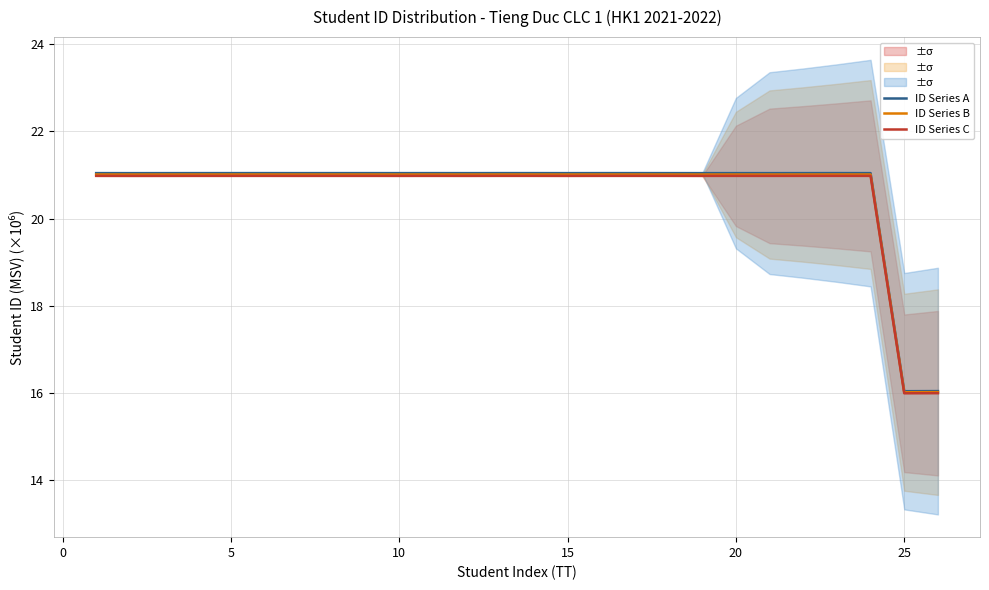

Reading left to right, what are all the values shown in this chart?

ID Series A: 21.0	21.0	21.0	21.0	21.0	21.0	21.0	21.0	21.0	21.0	21.0	21.0	21.0	21.0	21.0	21.0	21.0	21.0	21.0	21.0	21.0	21.0	21.0	21.0	16.0	16.0
ID Series B: 21.0	21.0	21.0	21.0	21.0	21.0	21.0	21.0	21.0	21.0	21.0	21.0	21.0	21.0	21.0	21.0	21.0	21.0	21.0	21.0	21.0	21.0	21.0	21.0	16.0	16.0
ID Series C: 21.0	21.0	21.0	21.0	21.0	21.0	21.0	21.0	21.0	21.0	21.0	21.0	21.0	21.0	21.0	21.0	21.0	21.0	21.0	21.0	21.0	21.0	21.0	21.0	16.0	16.0